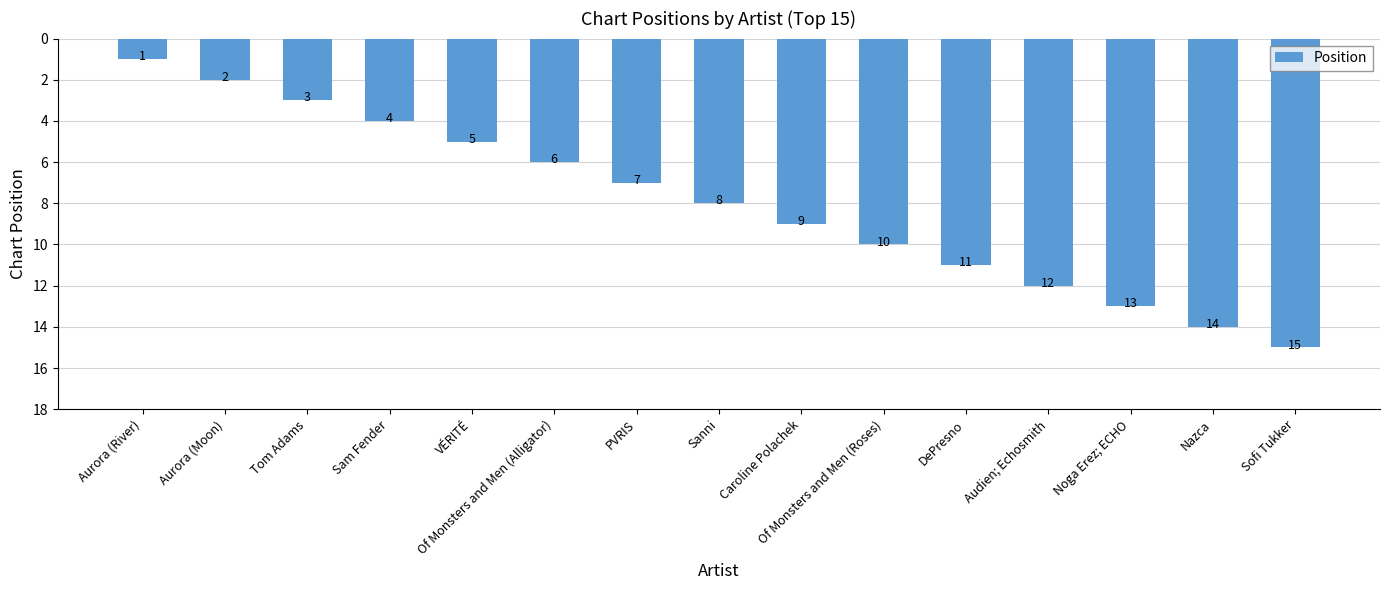

Which has a higher value, Of Monsters and Men (Roses) or DePresno?

DePresno